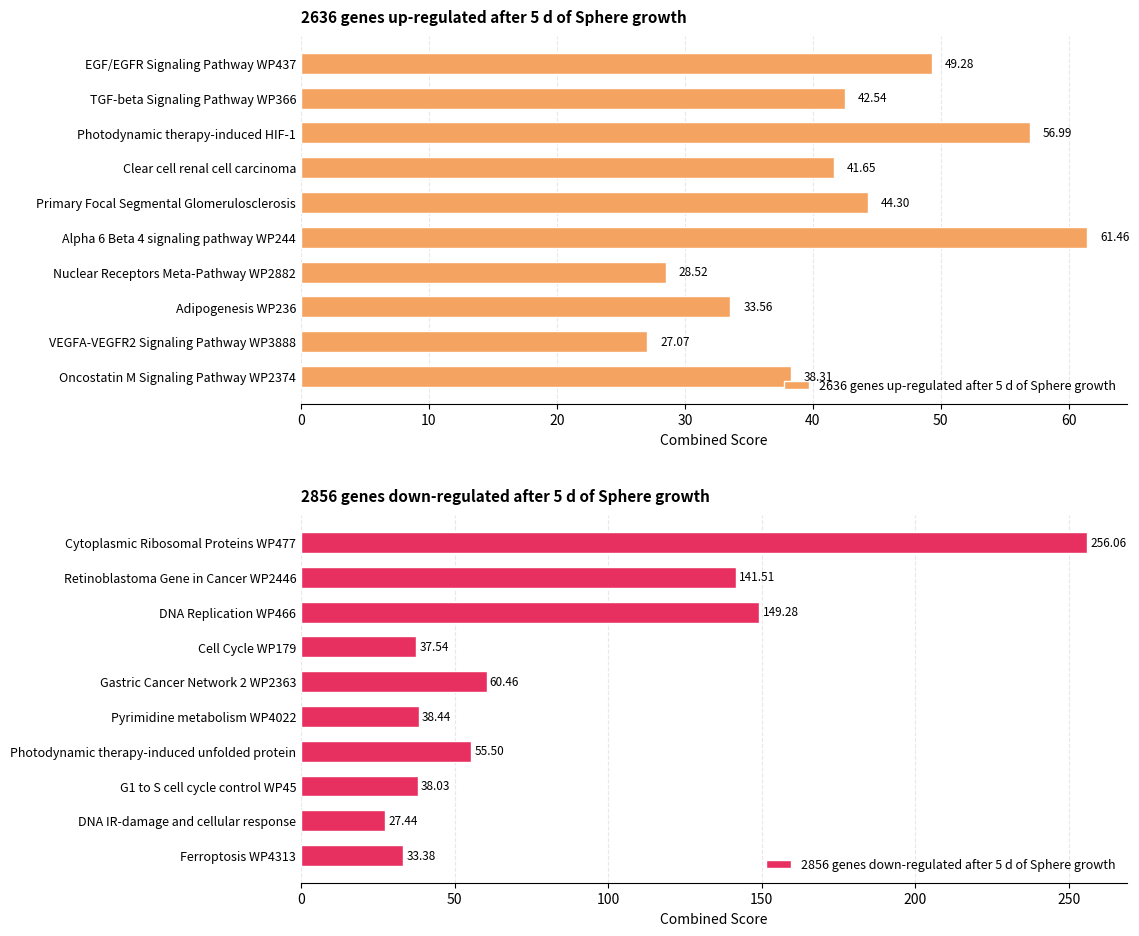

How many data points does each series have?

10